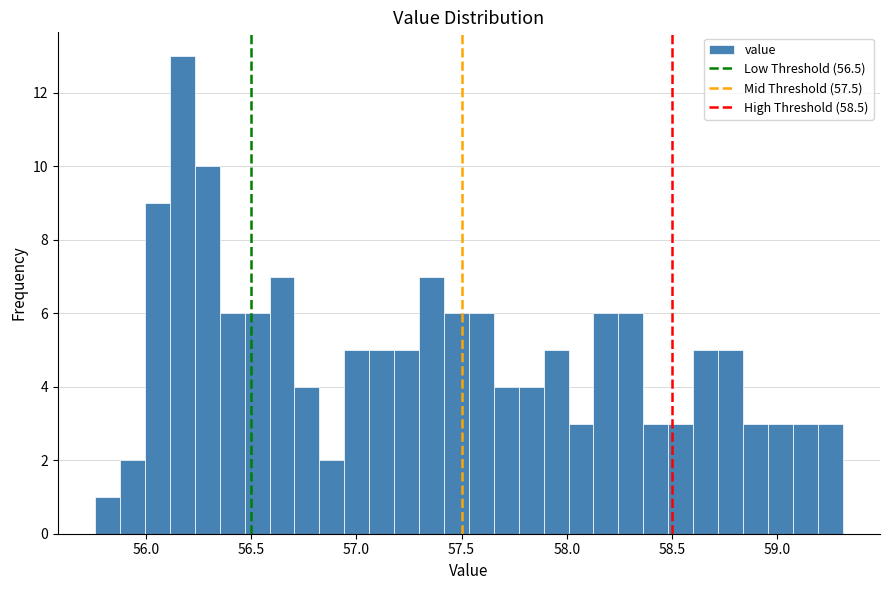

Read against the x-axis, roughly where is the centre of the tallest bar?

56.15